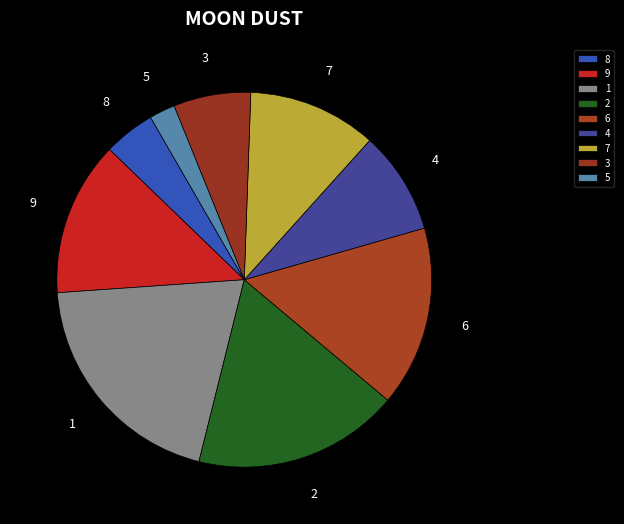

Does 4 represent more than half of the total?

No